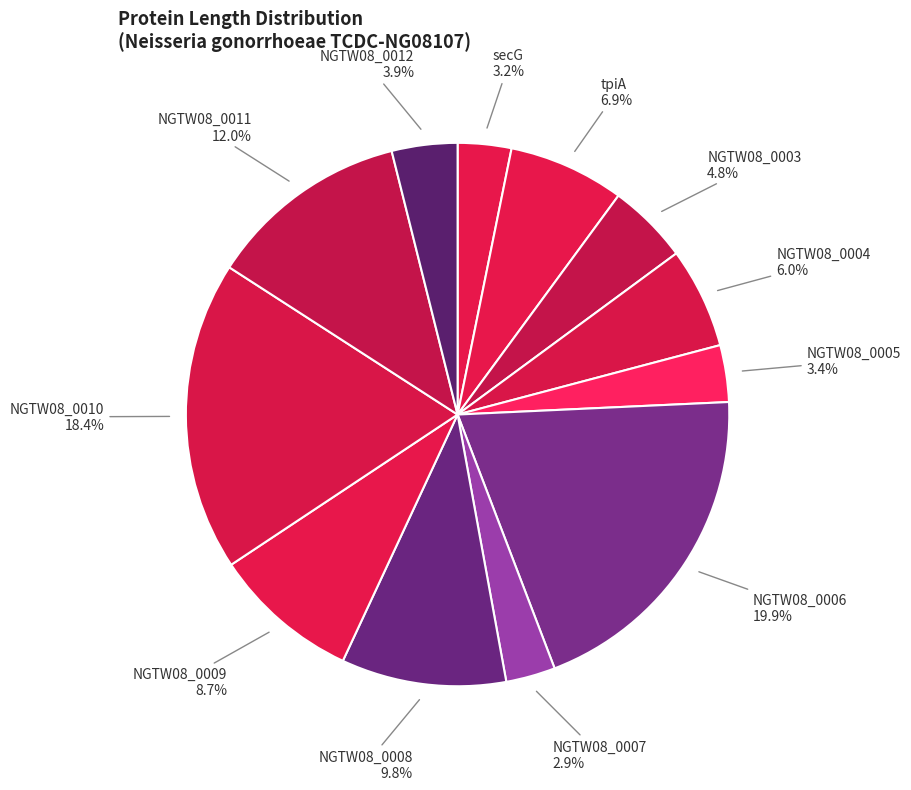

How many segments does this pie chart have?

12